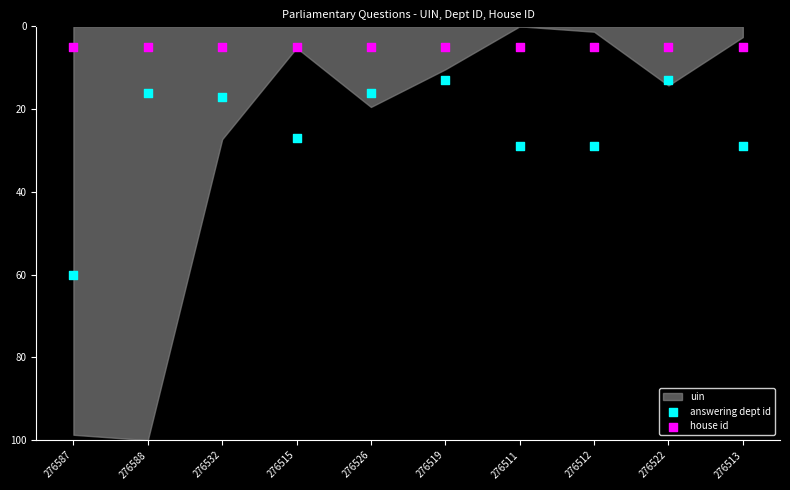

Which series reaches the maximum Y coordinate?

answering dept id